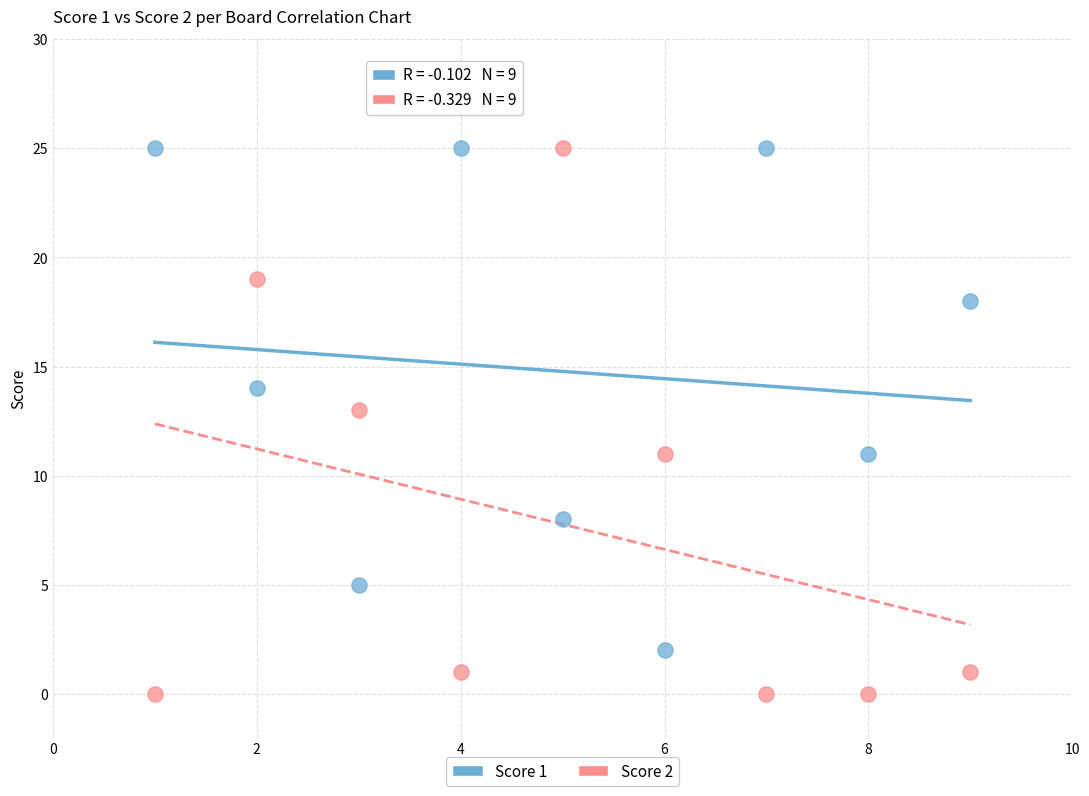

What are all the series names shown in the legend?

Score 1, Score 2